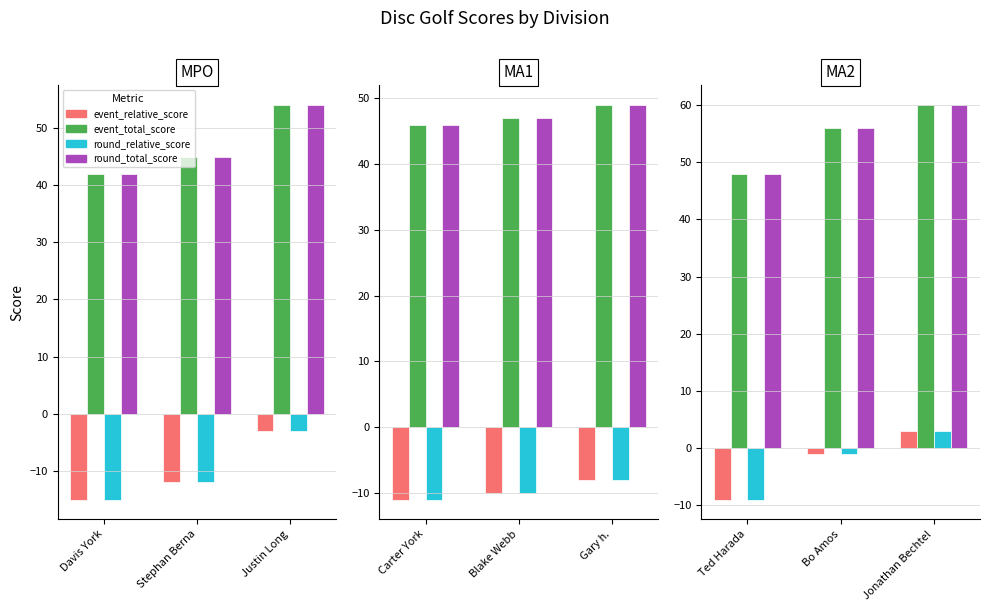

What position from the left is Davis York?

1